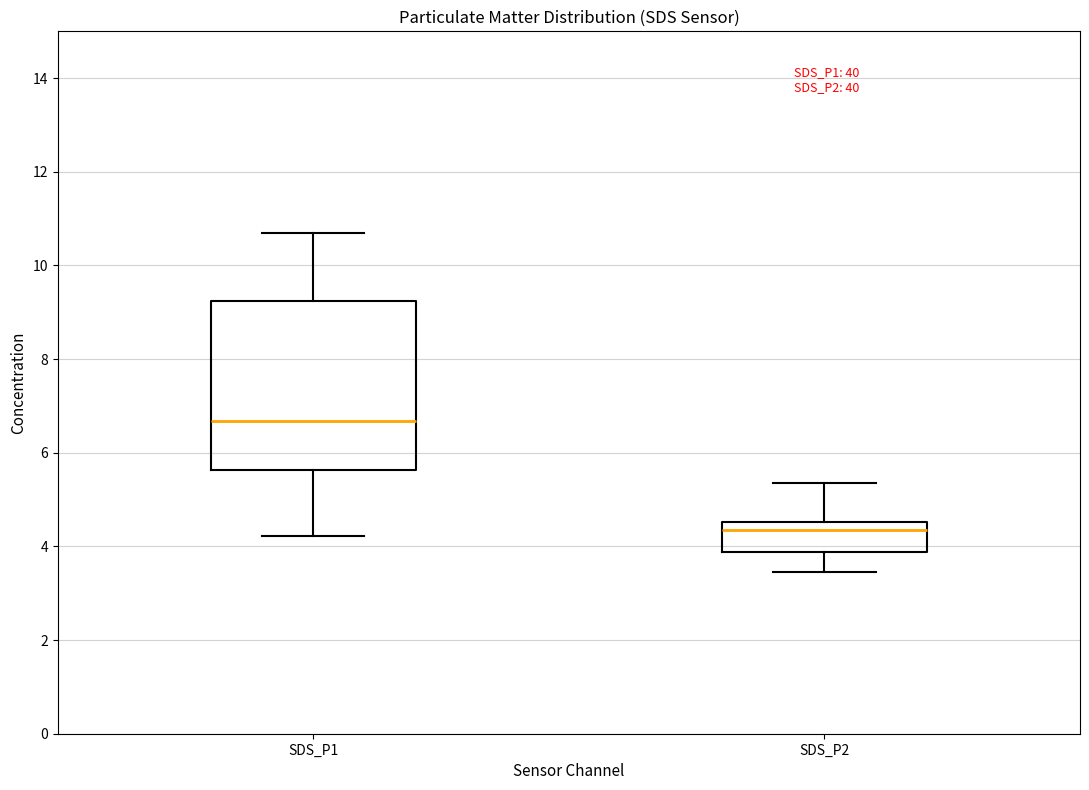

Reading left to right, transcribe this box plot: for each box, give where its median line is, the range the box spans, and where its two whiskers end, as read against the y-axis. The values are not printed on the chart, so give them approximately, as read against the axis.

SDS_P1: median 6.6, box 5.6 to 9.2, whiskers 4.2 to 10.8
SDS_P2: median 4.4, box 3.8 to 4.6, whiskers 3.4 to 5.4